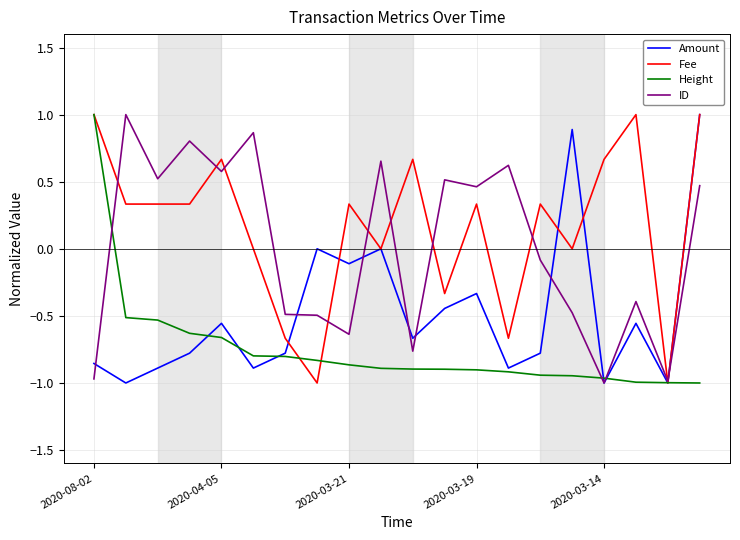

Which series has the largest total across all categories?

Fee